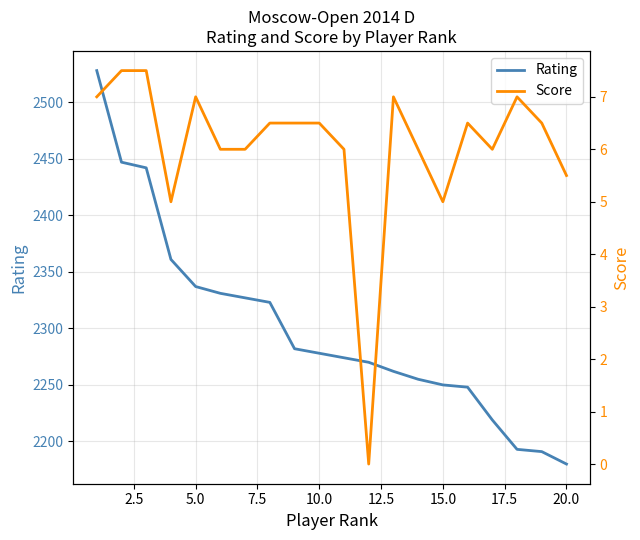

What is the maximum value for Rating?

2528